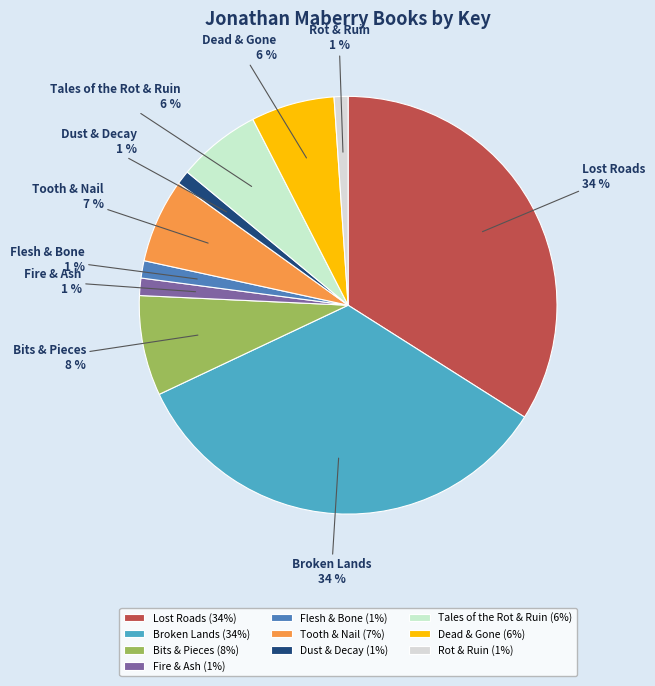

The Bits & Pieces slice represents 8% of the pie. True or false?

True